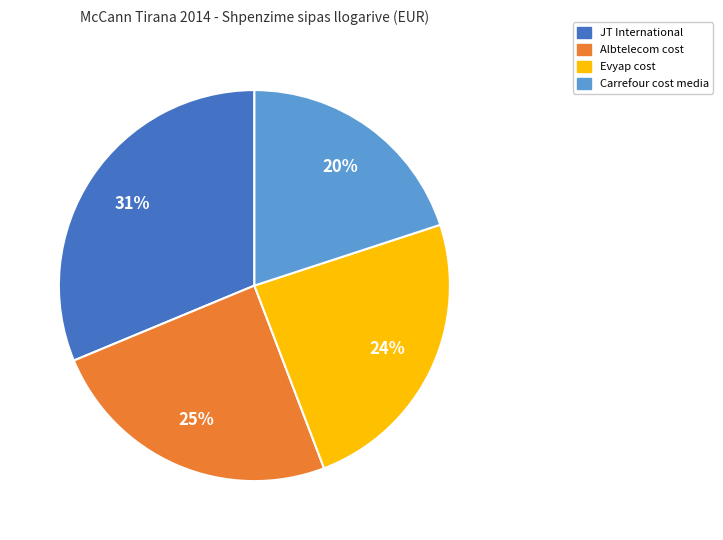

Is there a majority slice in this chart?

No